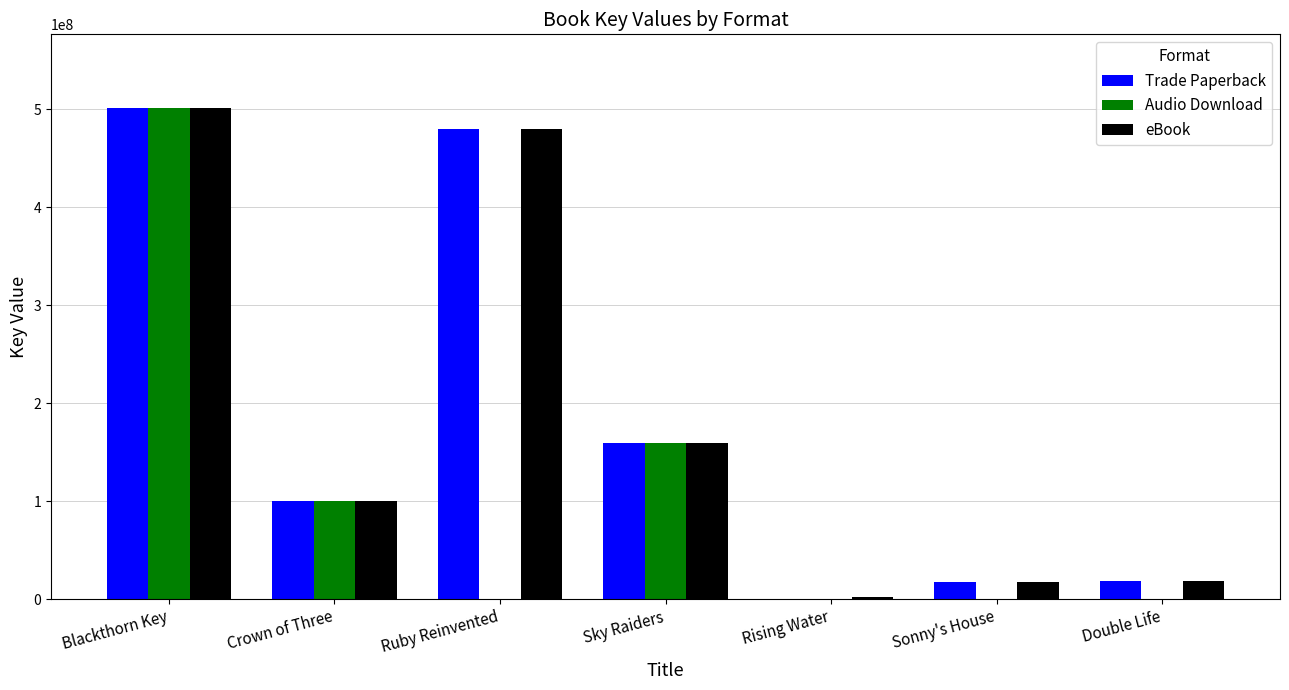

What are all the series names shown in the legend?

Trade Paperback, Audio Download, eBook